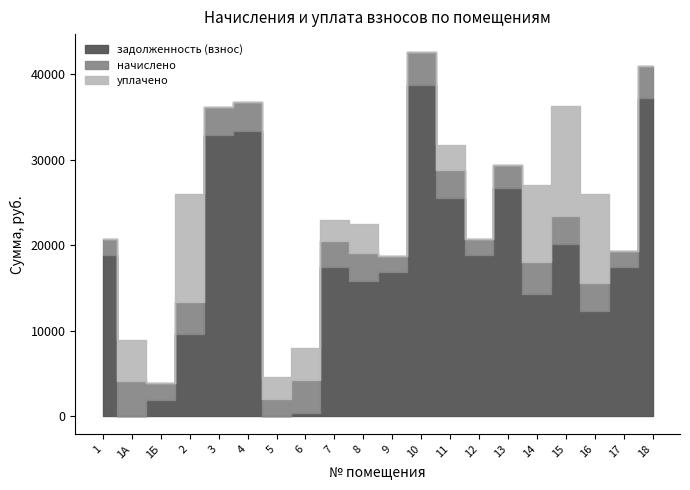

What is the greatest value displayed?

38711.7